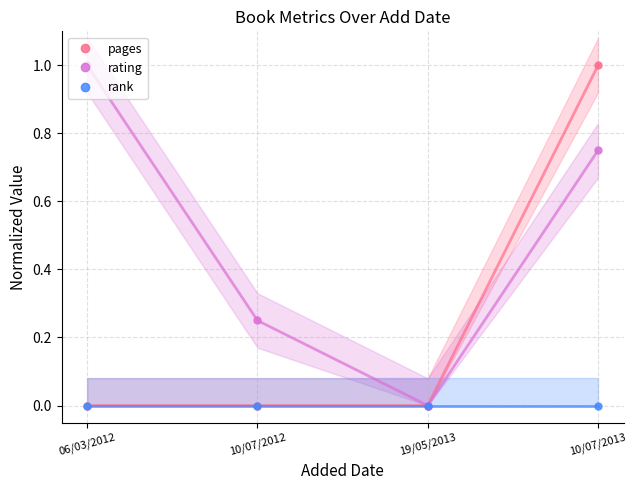

The rank series shows 0.0 at 19/05/2013. True or false?

True